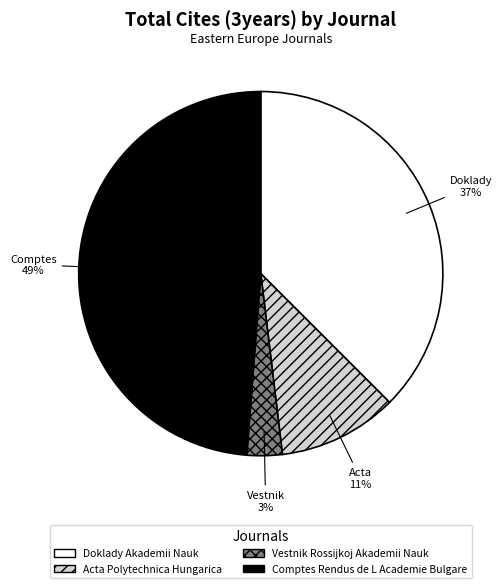

Is Comptes Rendus de L Academie Bulgare the majority of the pie?

No